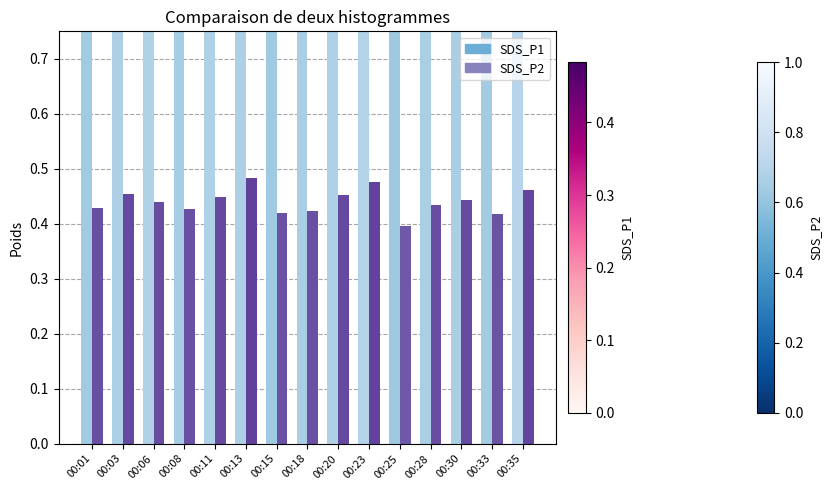

What is the spread (max minus min) of values at 00:20?

0.5